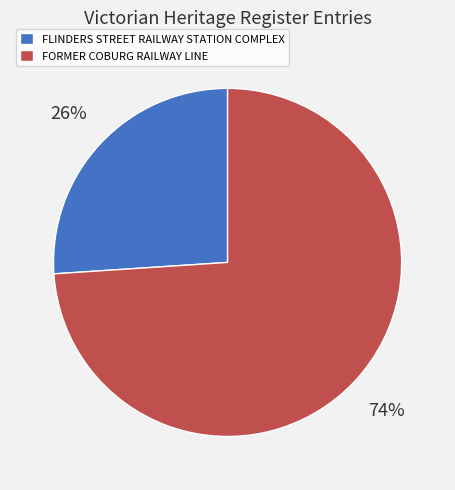

Is there a majority slice in this chart?

Yes